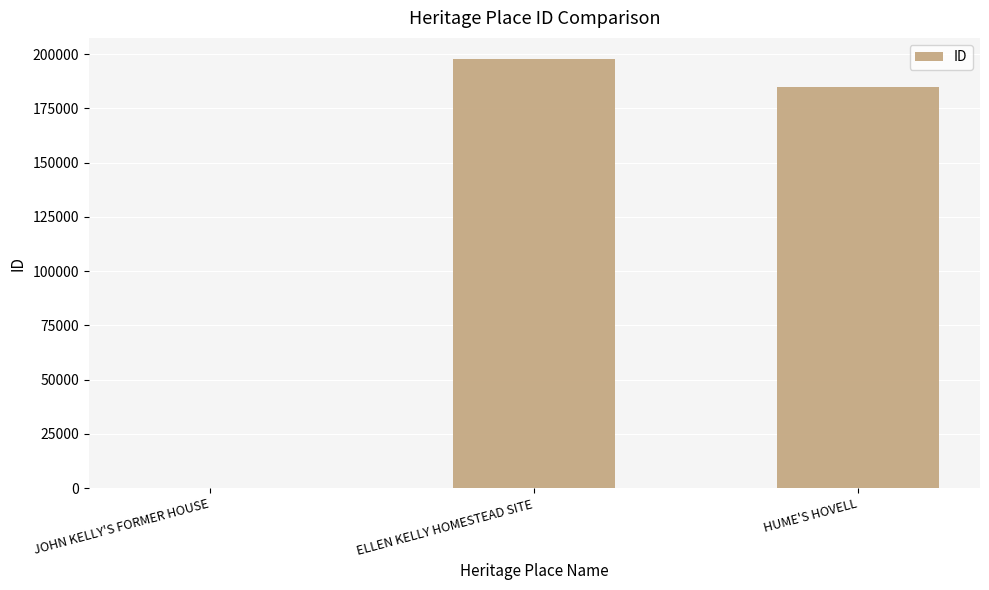

Between HUME'S HOVELL and ELLEN KELLY HOMESTEAD SITE, which is larger?

ELLEN KELLY HOMESTEAD SITE